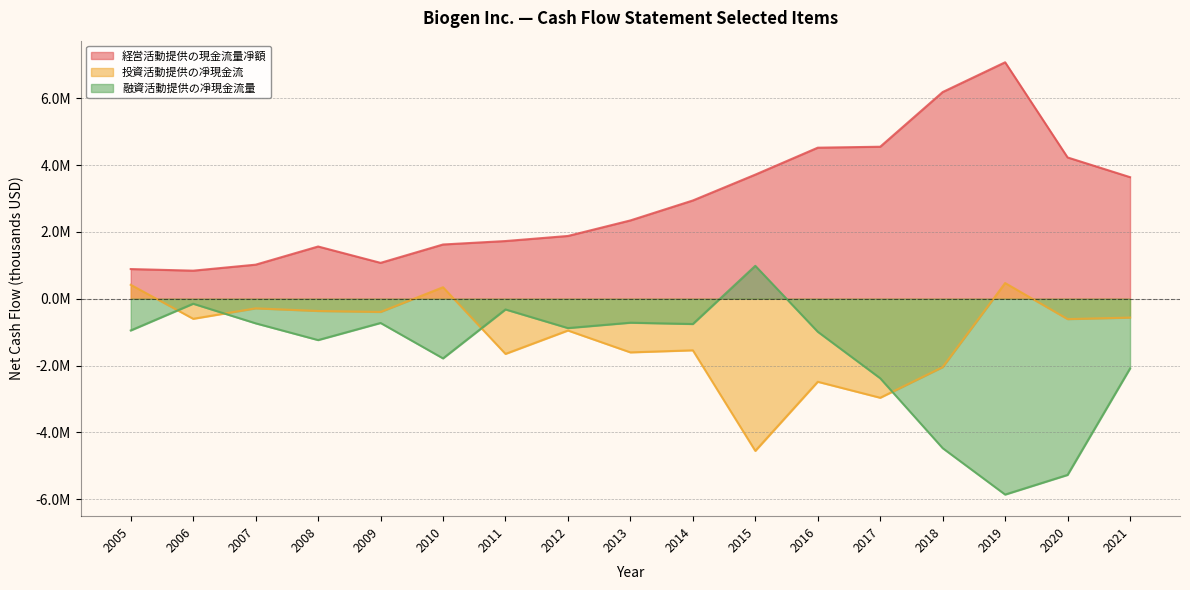

What is the difference between the 融資活動提供の凈現金流量 values at 2013 and 2008?

520144